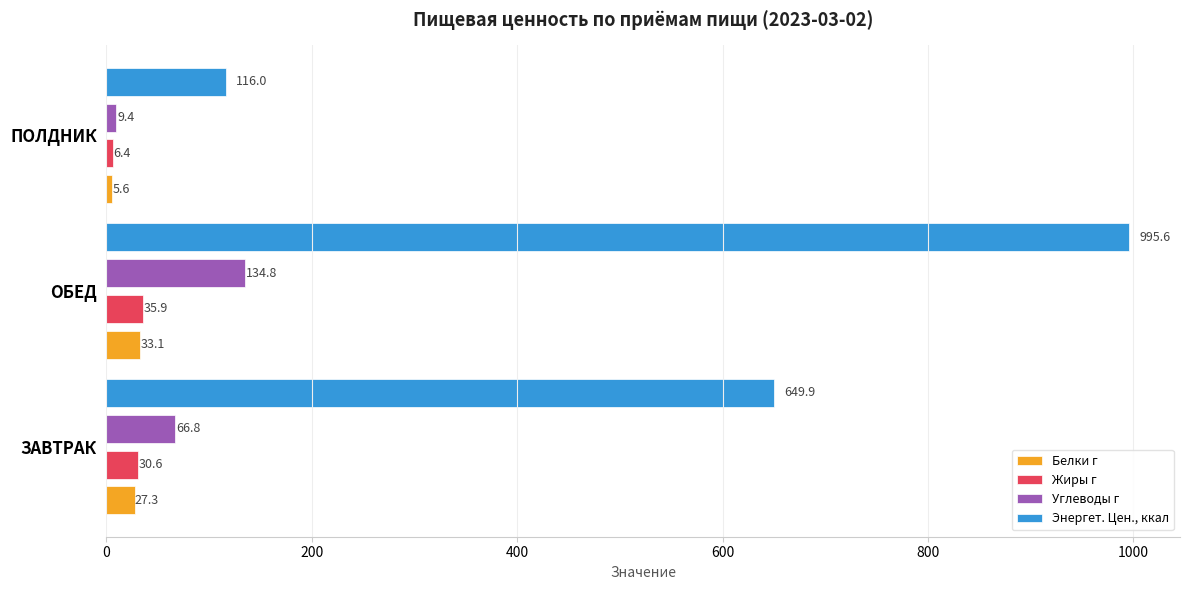

What is the sum of all Углеводы г values?

211.0